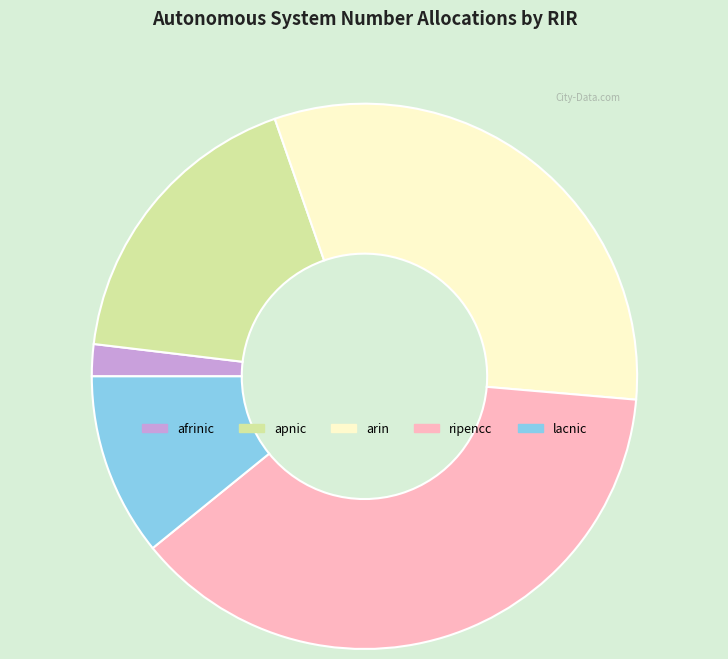

Is it true that apnic is 18% of the pie?

True